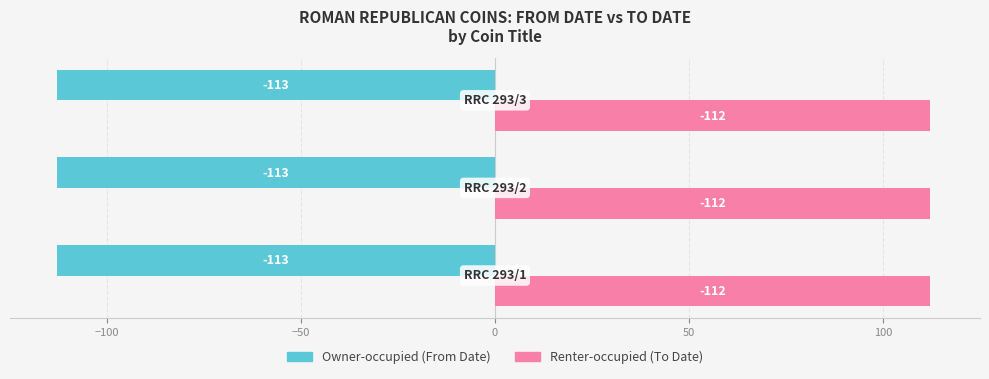

What is the smallest value displayed?

-113